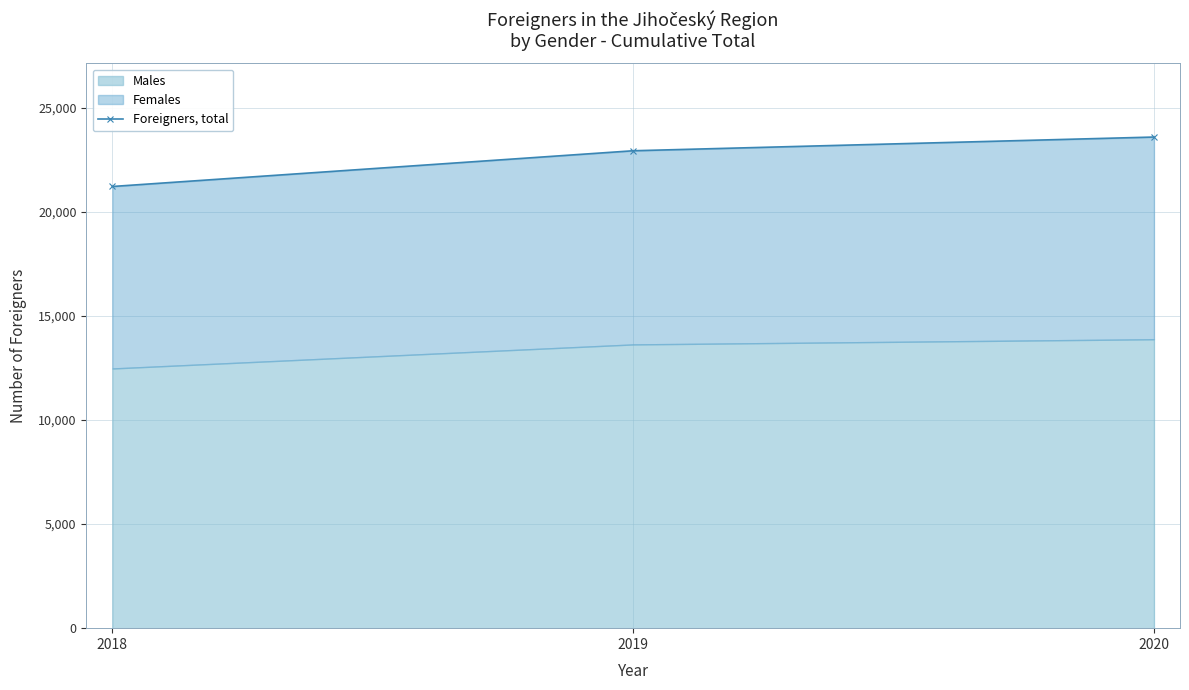

Rank the categories by value from highest to lowest.

2020, 2019, 2018